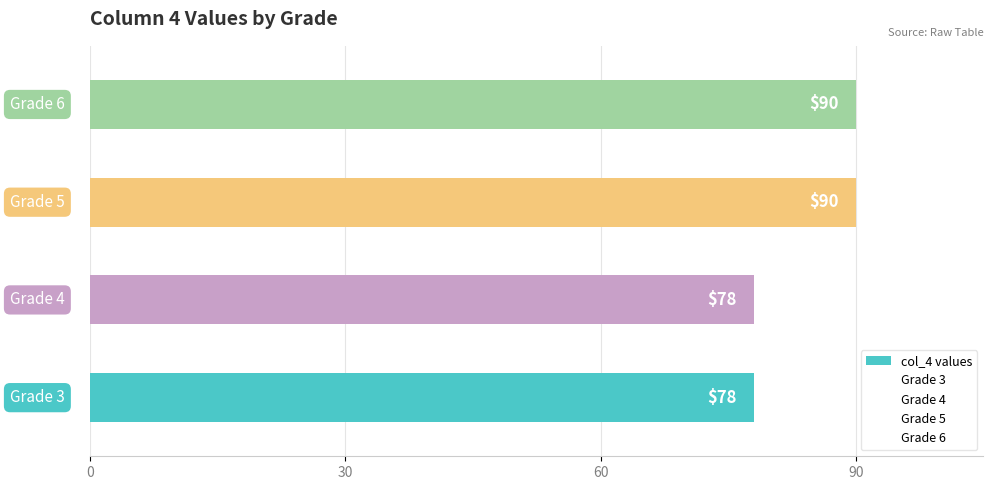

Does the chart contain stacked bars?

No